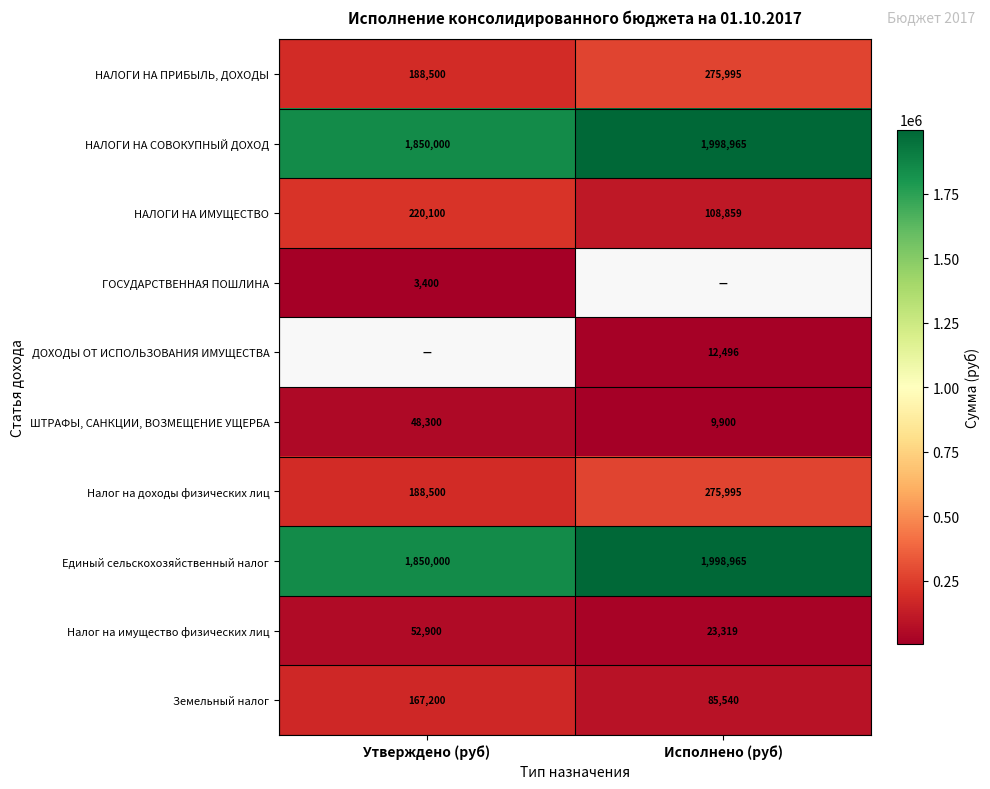

Is the value of Земельный налог at Утверждено (руб) greater than the value of ГОСУДАРСТВЕННАЯ ПОШЛИНА at Утверждено (руб)?

Yes